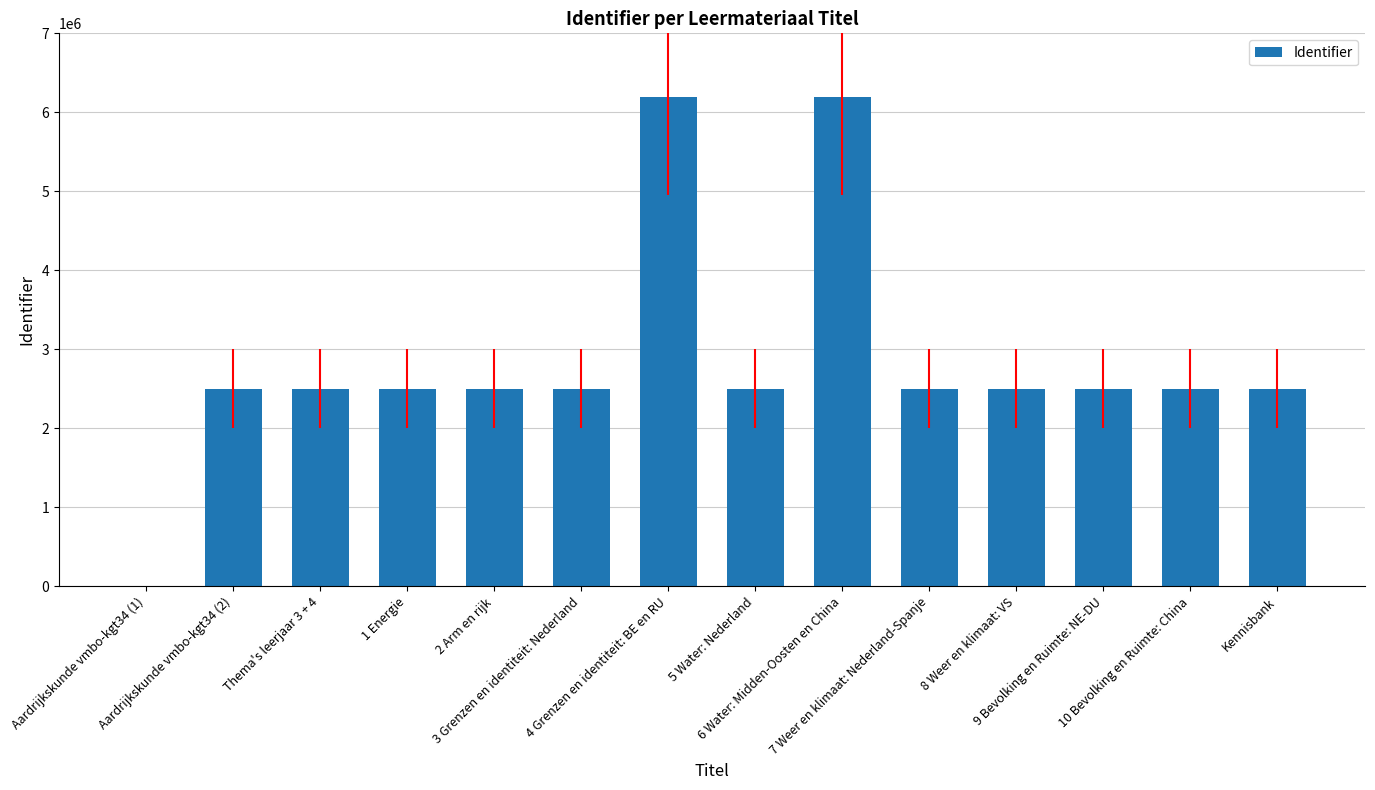

True or false: the data shows 2499257 at 2 Arm en rijk.

True